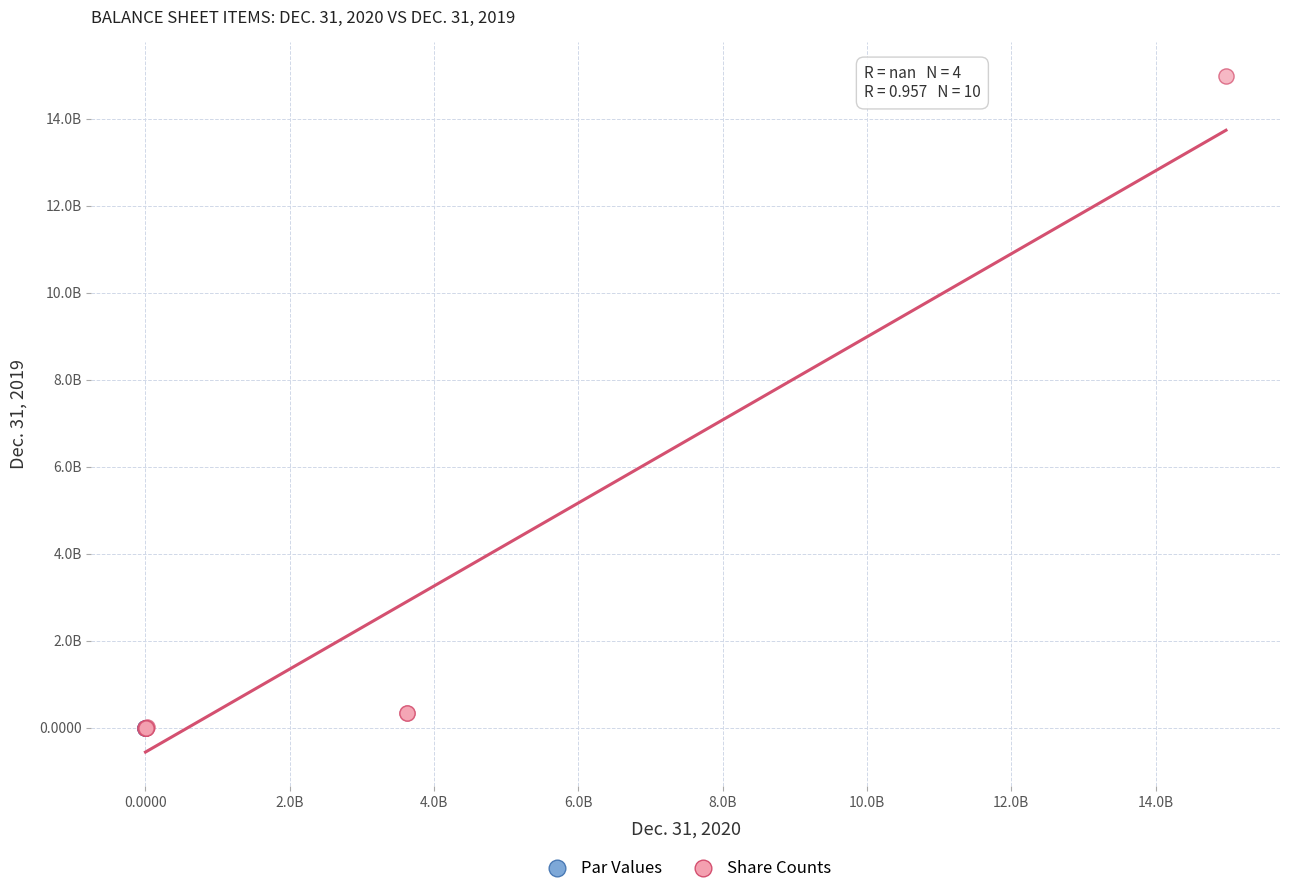

Which series contains the highest Y value?

Share Counts